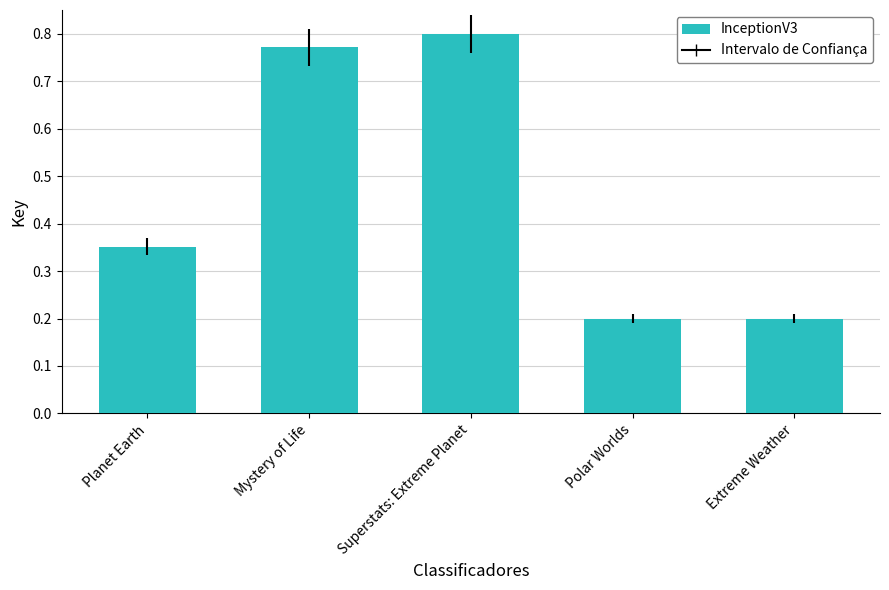

Are the bars grouped side by side (vs. stacked)?

No